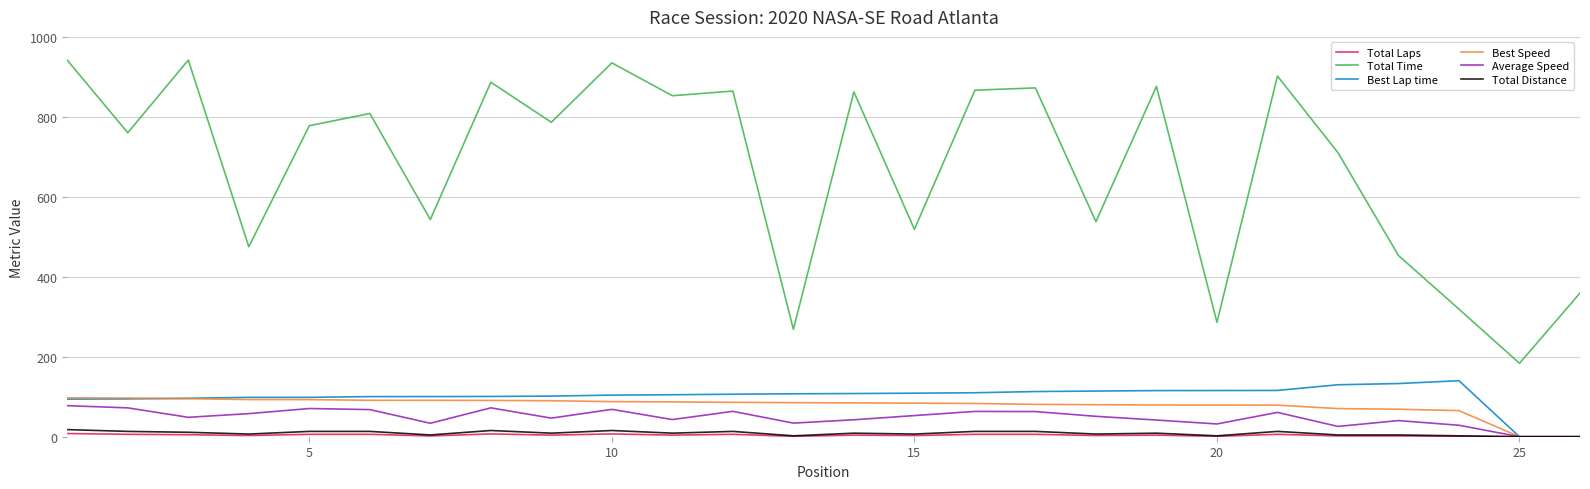

True or false: Total Time and Best Lap time cross at least once.

False